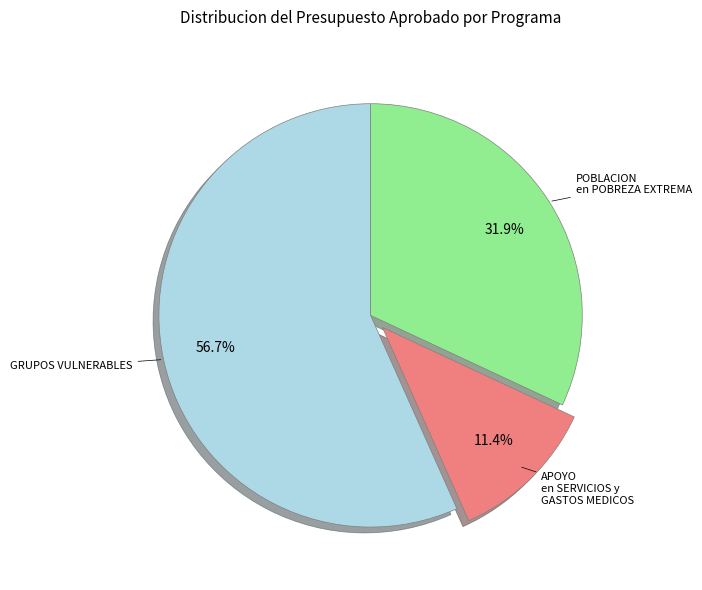

Is there a majority slice in this chart?

Yes